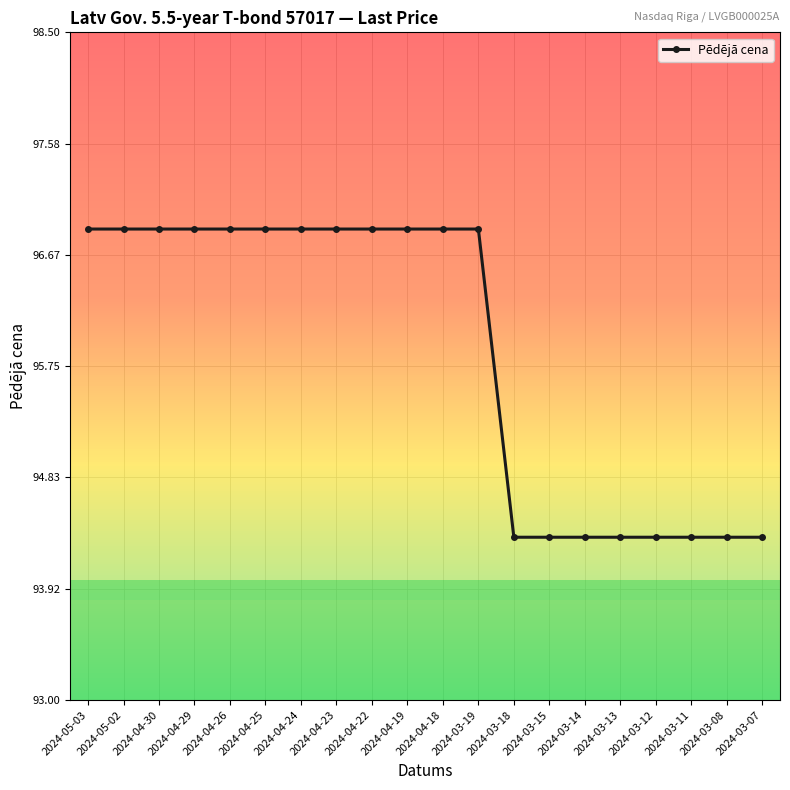

Between 2024-03-13 and 2024-04-24, which is larger?

2024-04-24